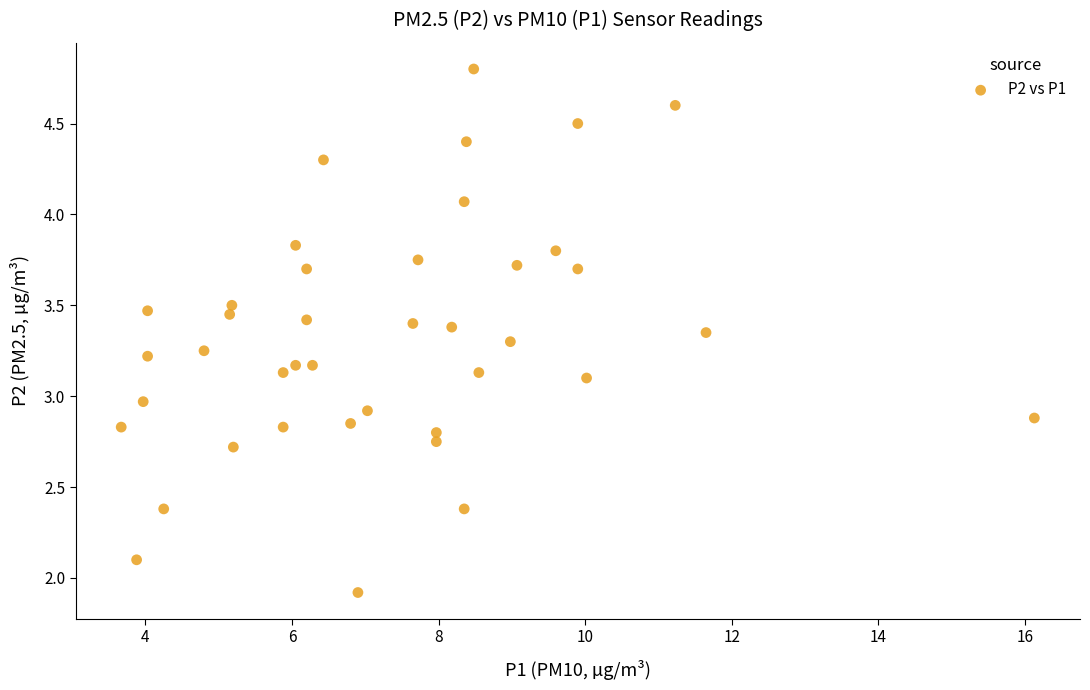

What is the range of X values (max minus min)?

12.5